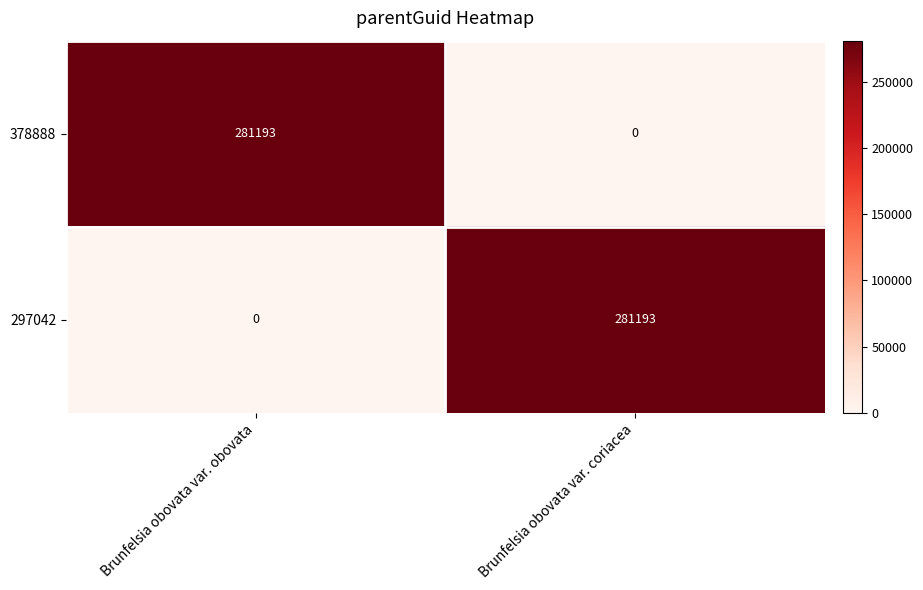

Reading right to left, extract all data points from this chart.

378888: 0	281193
297042: 281193	0